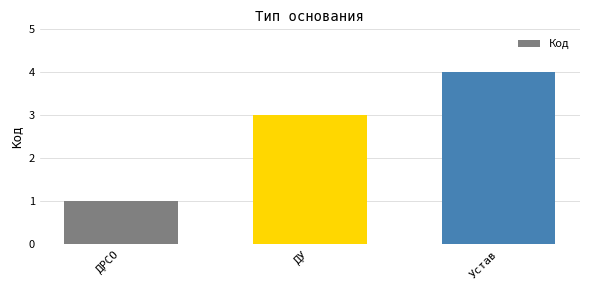

Between ДРСО and ДУ, which is larger?

ДУ